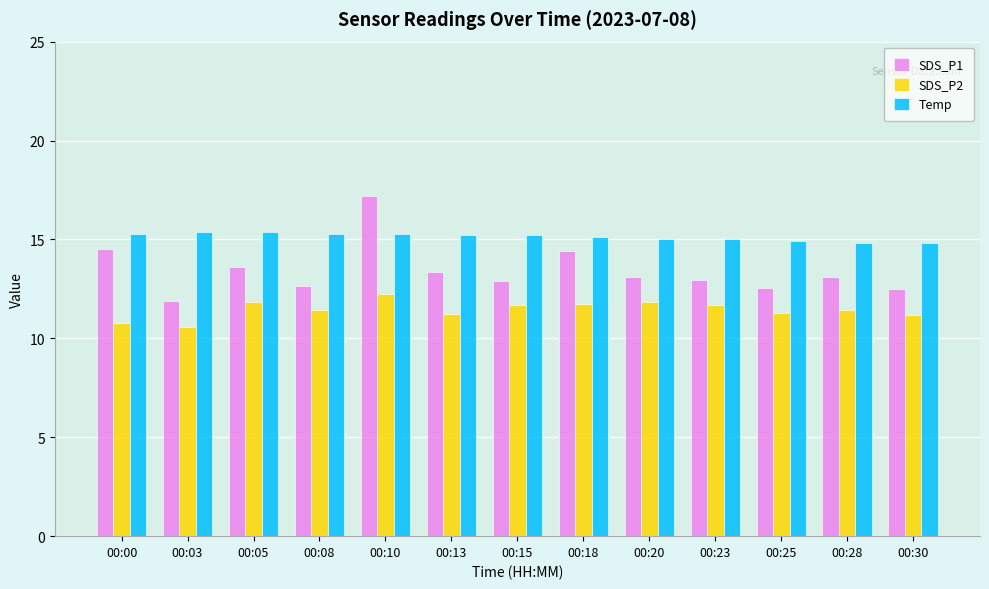

Read the SDS_P1 value at 00:05.

13.6